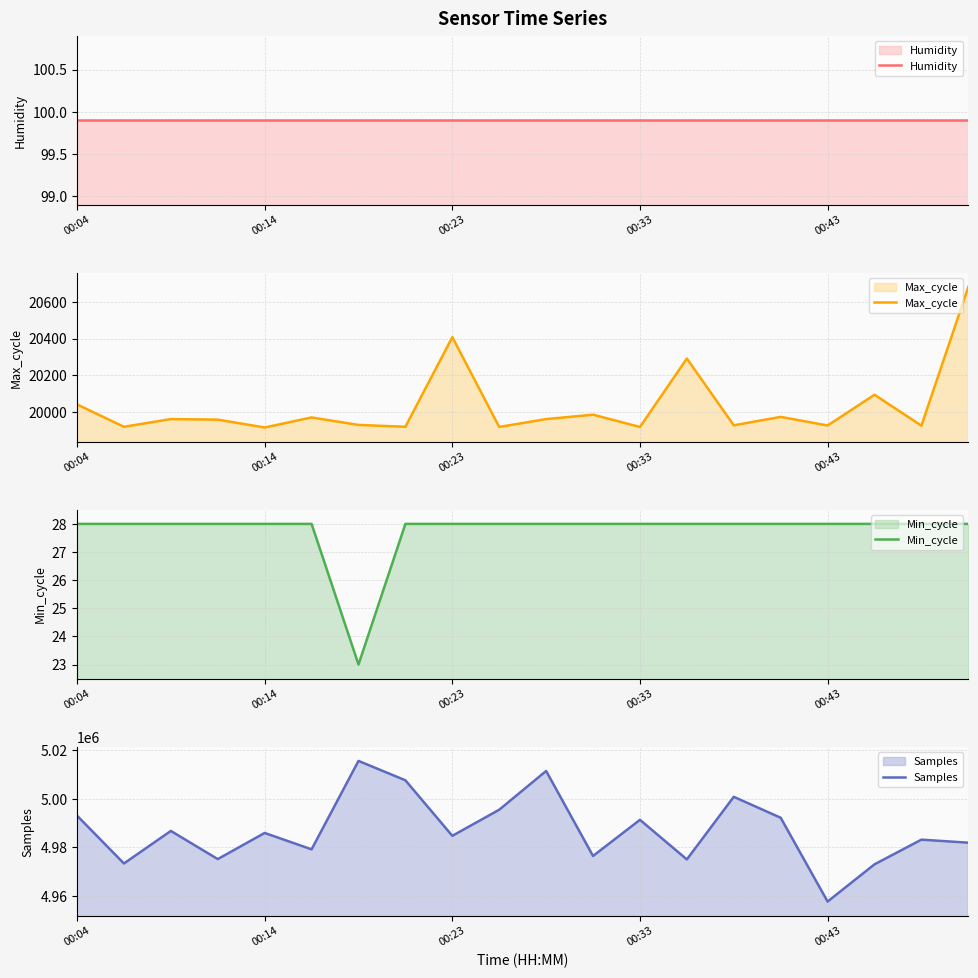

The value of Max_cycle at 00:14 is 19914. True or false?

True